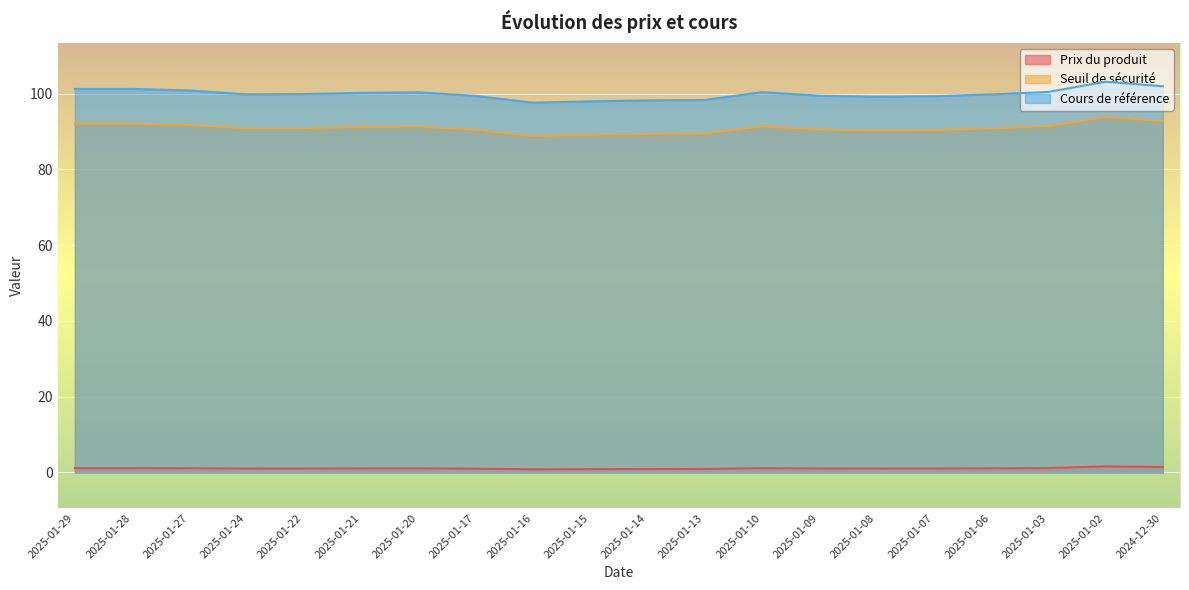

Between 2025-01-27 and 2024-12-30, which is larger?

2024-12-30